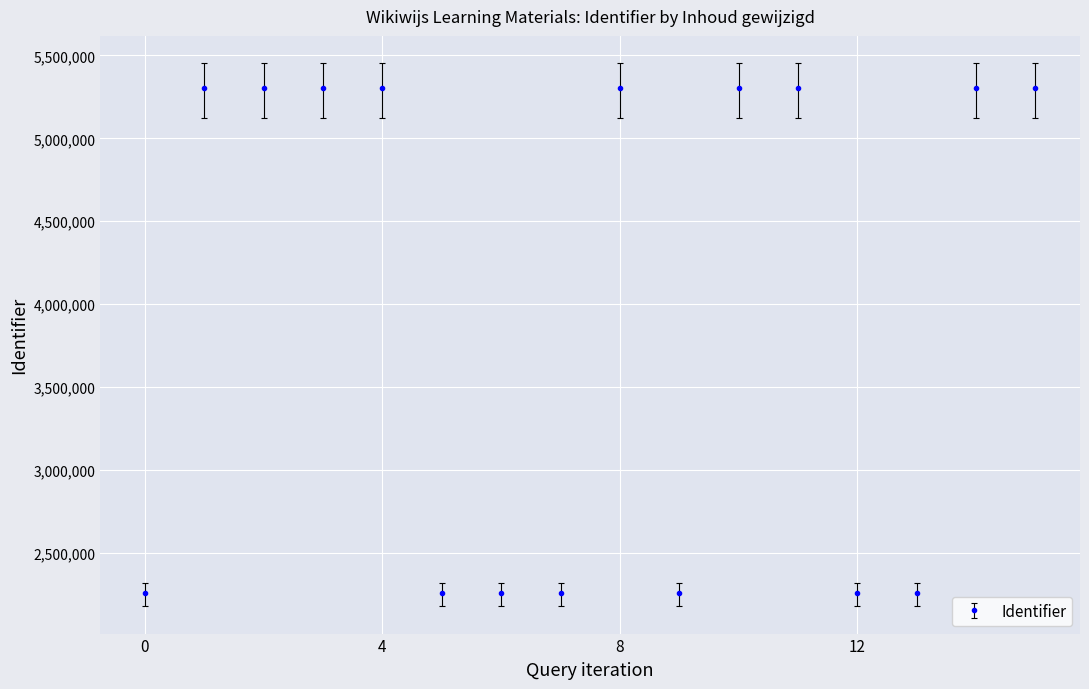

True or false: the data has more than 0 interior local peaks.

True